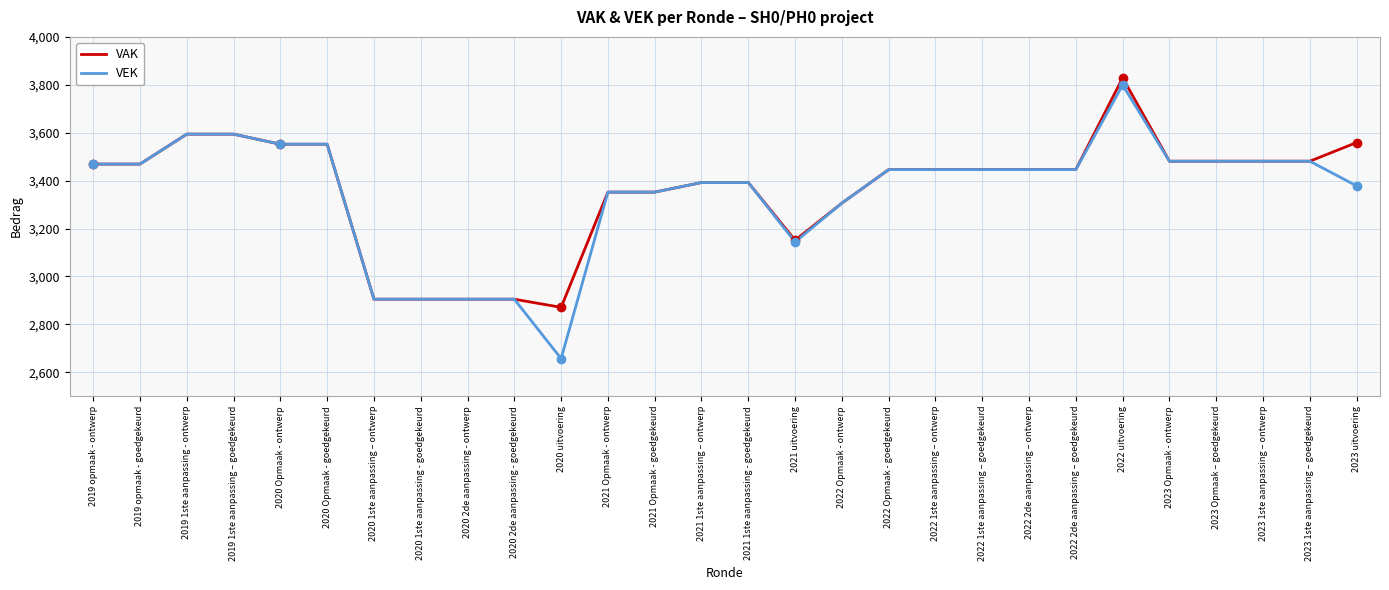

Which series has the widest spread of values?

VEK